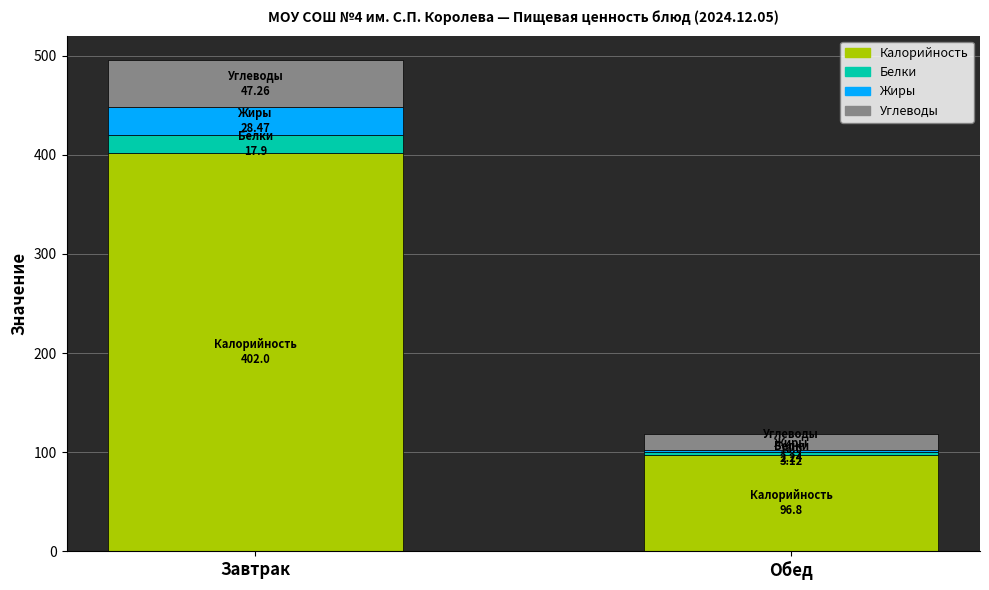

What is the sum of all Калорийность values?

498.8